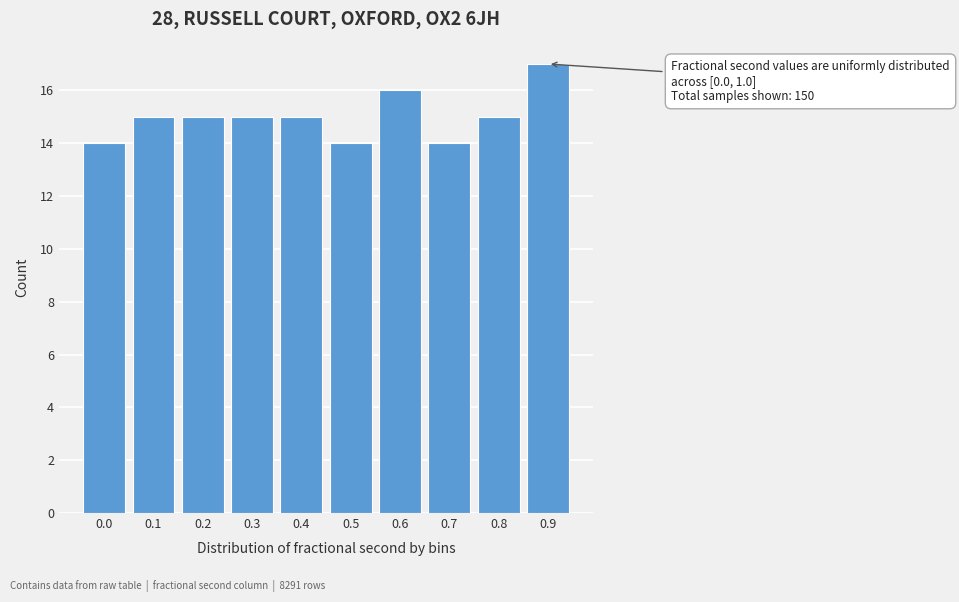

Reading left to right, transcribe all the data shown in this chart.

14	15	15	15	15	14	16	14	15	17